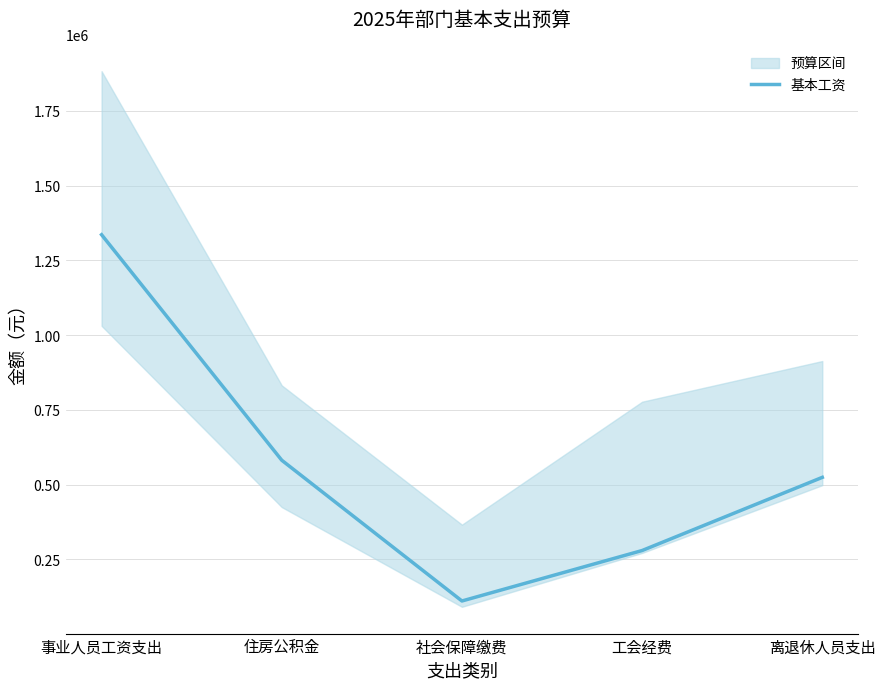

Where does the data first go above 524520?

事业人员工资支出